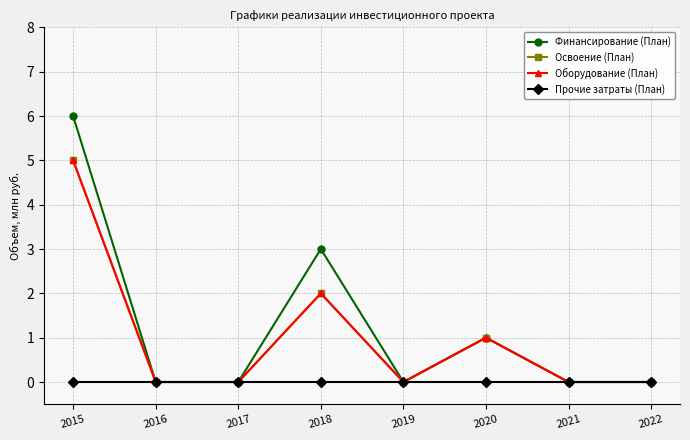

At which category does Освоение (План) reach its first local peak?

2018